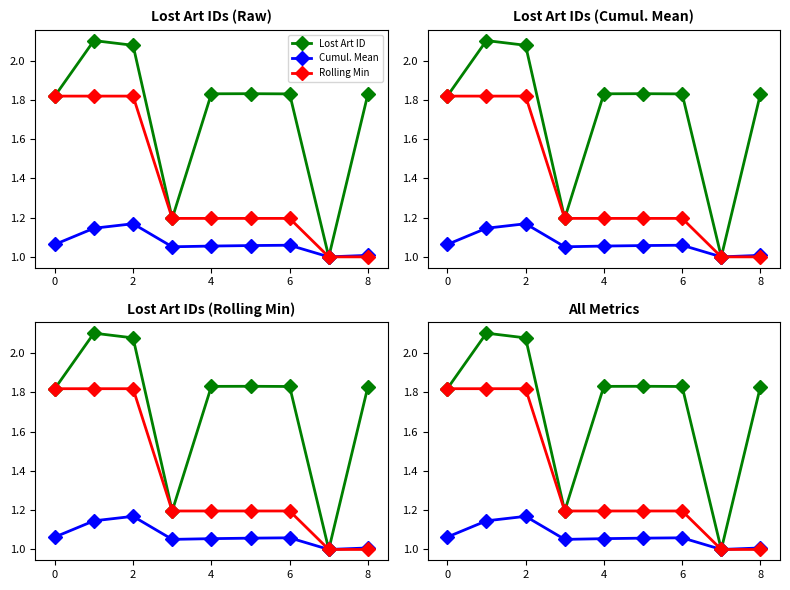

What is the approximate value of Rolling Min at 8?

1.0